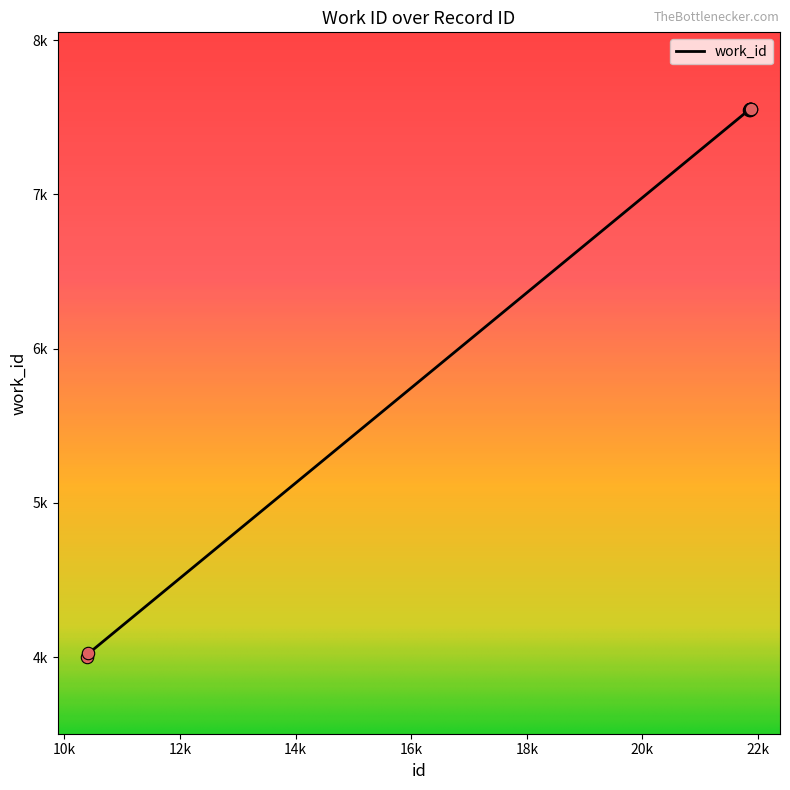

What is the change in value from 10387 to 21860?

+3546